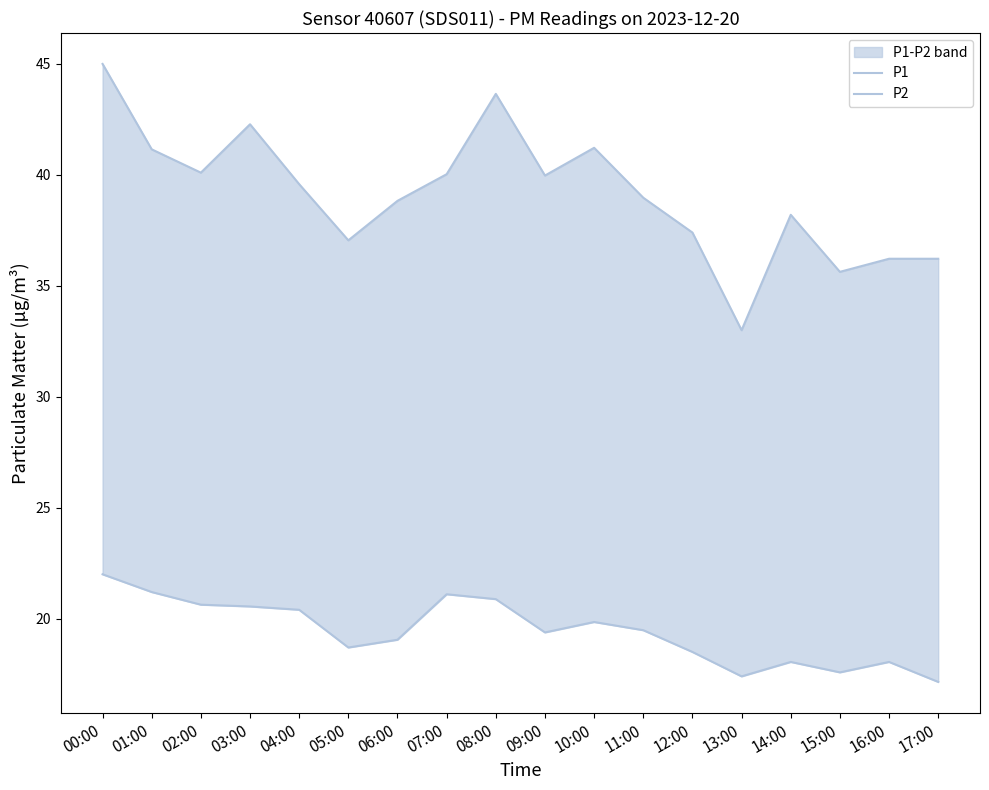

What is the highest value of the P1 series?

45.0